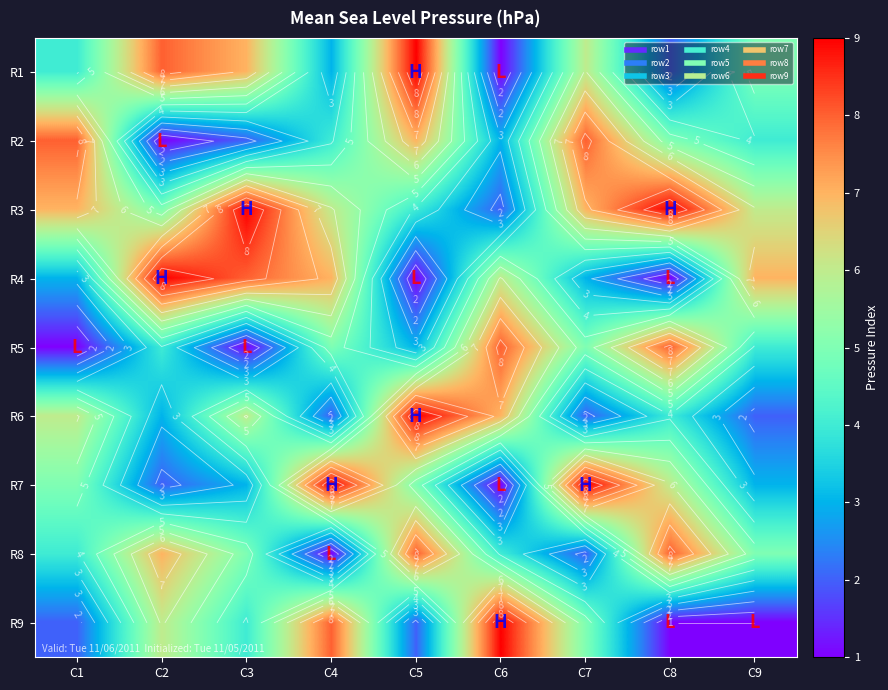

What is the difference between the second highest and minimum values in the R2 series?

7